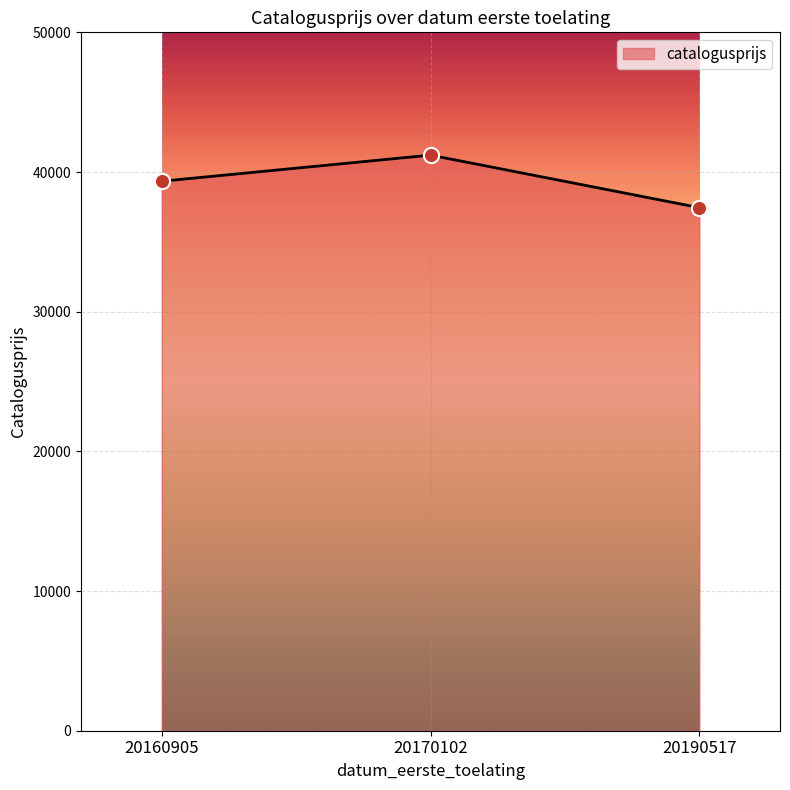

What is the change in value from 20170102 to 20190517?

-3760